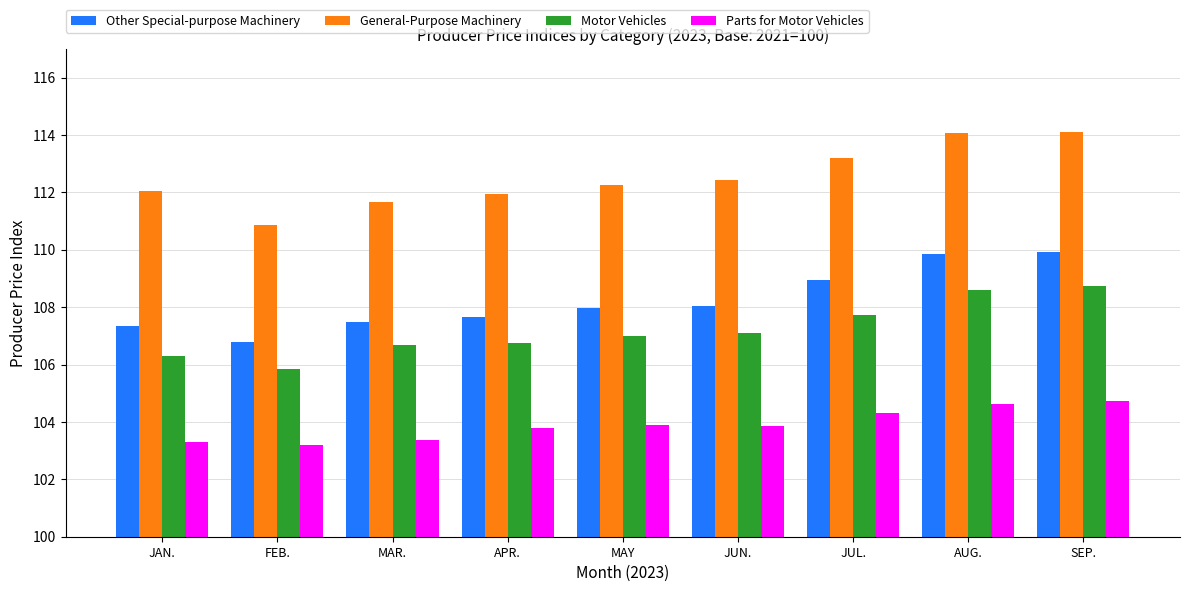

Which series has the widest spread of values?

General-Purpose Machinery